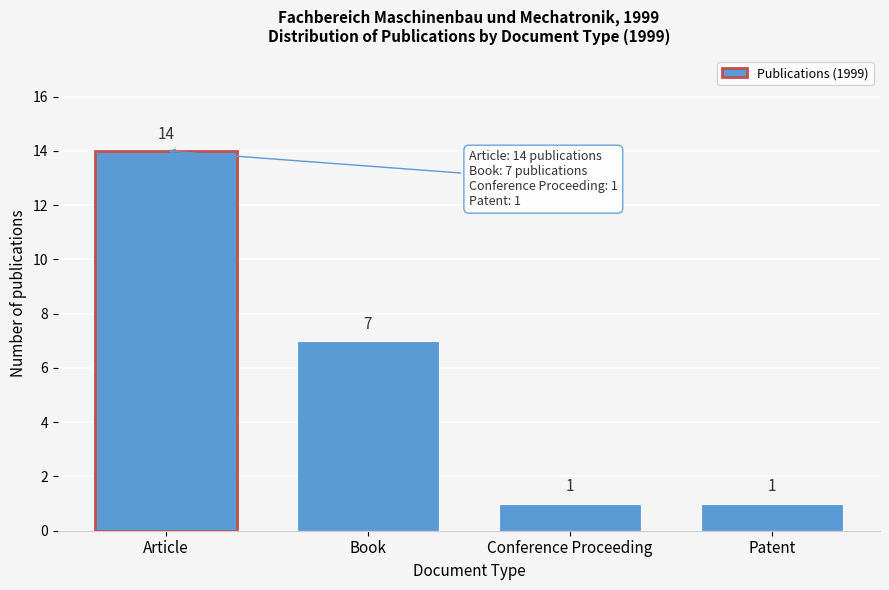

Reading right to left, extract all data points from this chart.

1	1	7	14